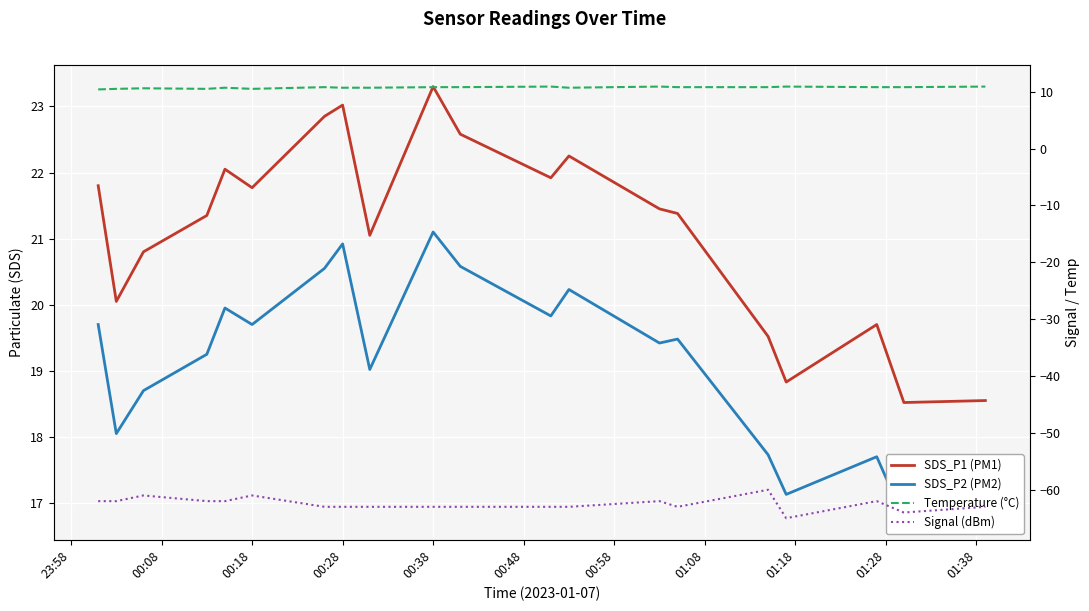

What position from the left is 00:38?

10